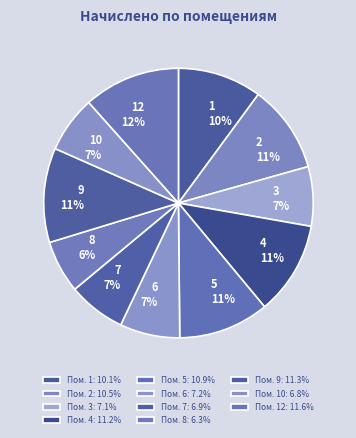

Does 3 account for over 50% of the chart?

No